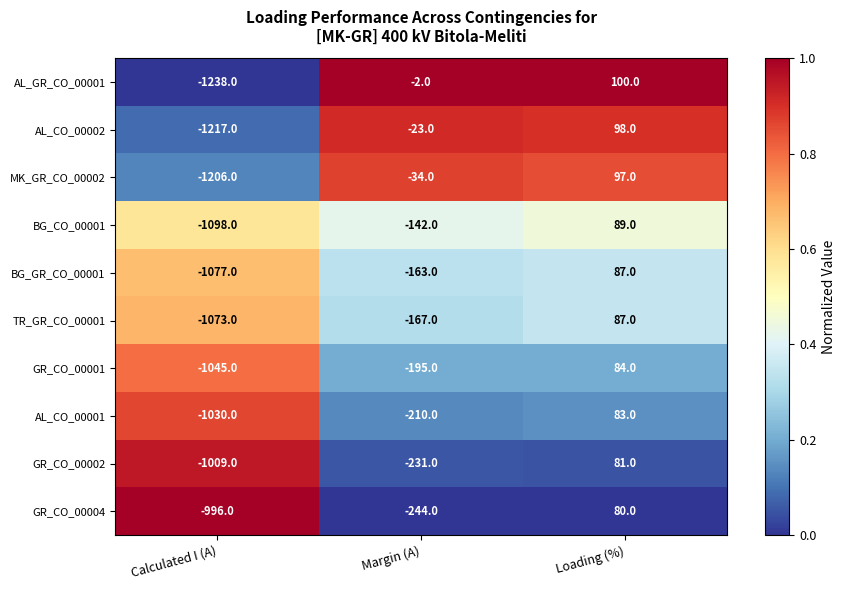

The value of GR_CO_00004 at Loading (%) is 80. True or false?

True